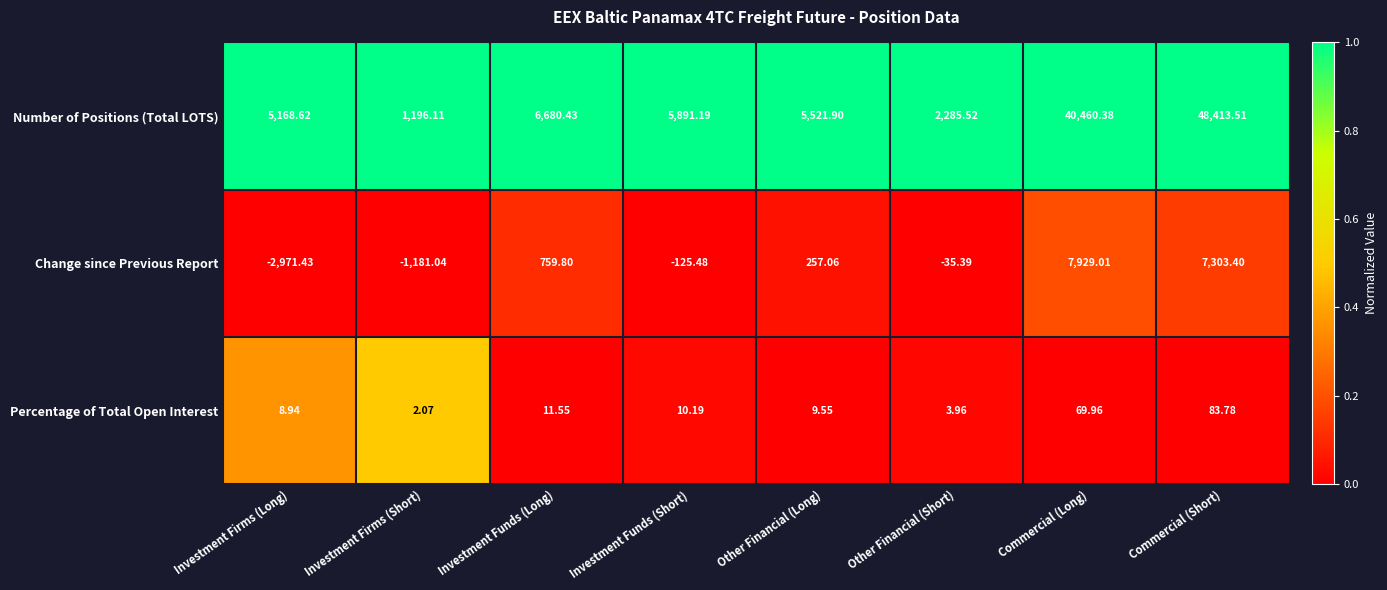

Which label corresponds to the largest value in the chart?

Commercial (Short)